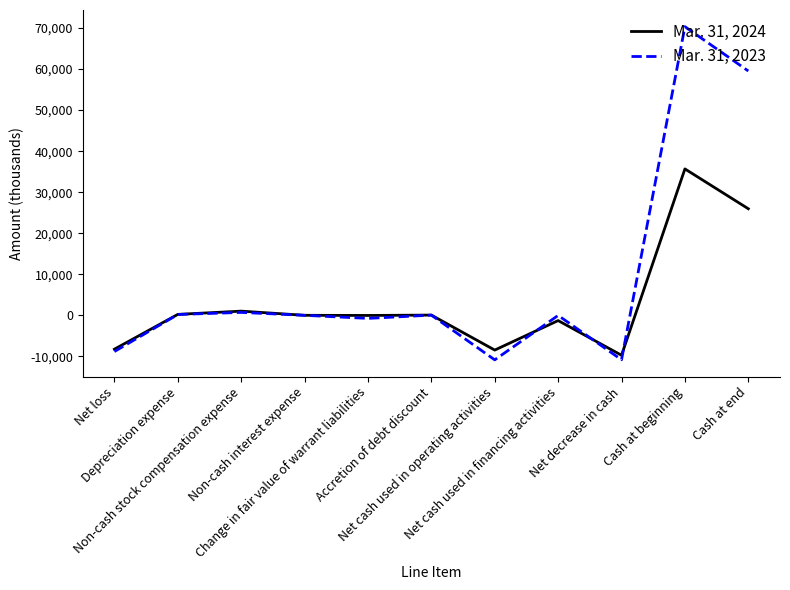

The value of Mar. 31, 2024 at Net decrease in cash is -13580. True or false?

False